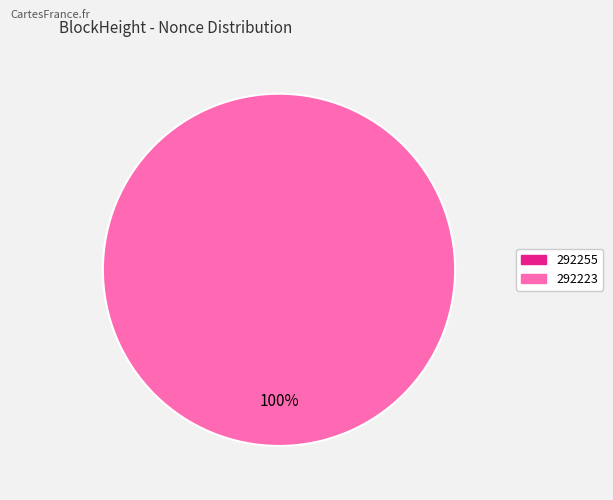

What percentage is NOT represented by 292255?

100.0%